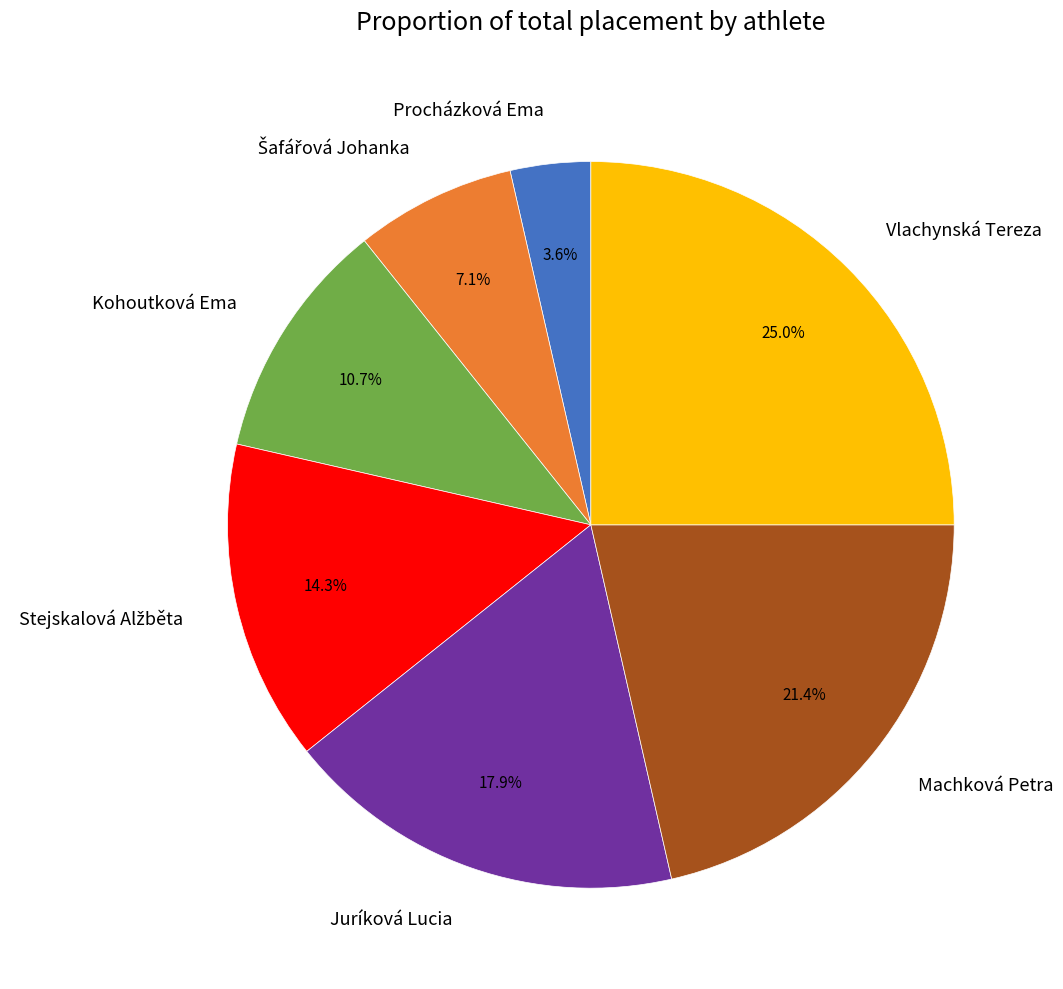

What percentage is NOT represented by Juríková Lucia?

82.1%